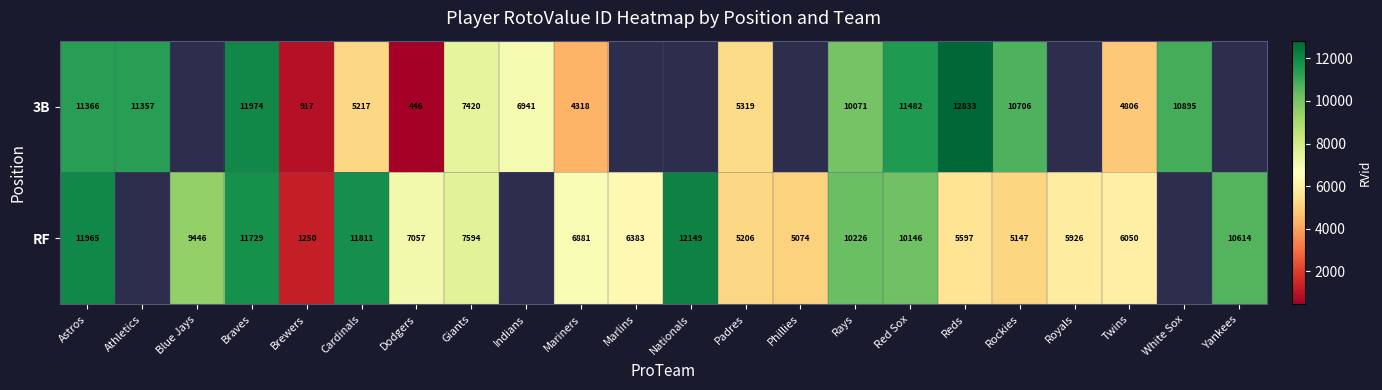

Which series has the largest range (max minus min)?

3B